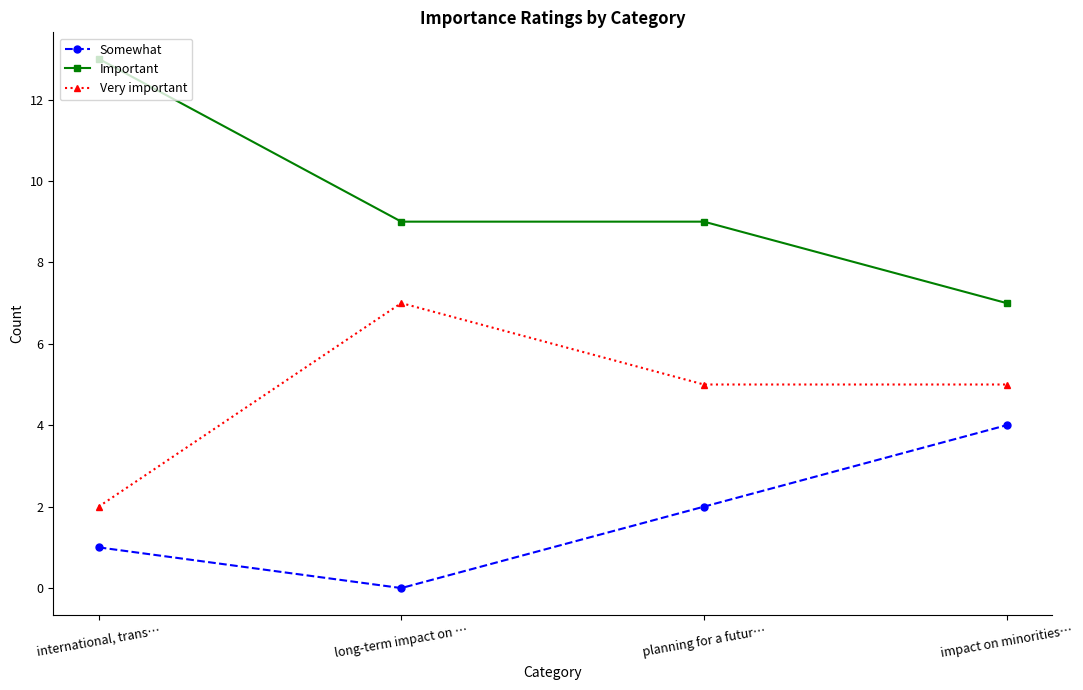

Which series changed the most between international, trans… and planning for a futur…?

Important